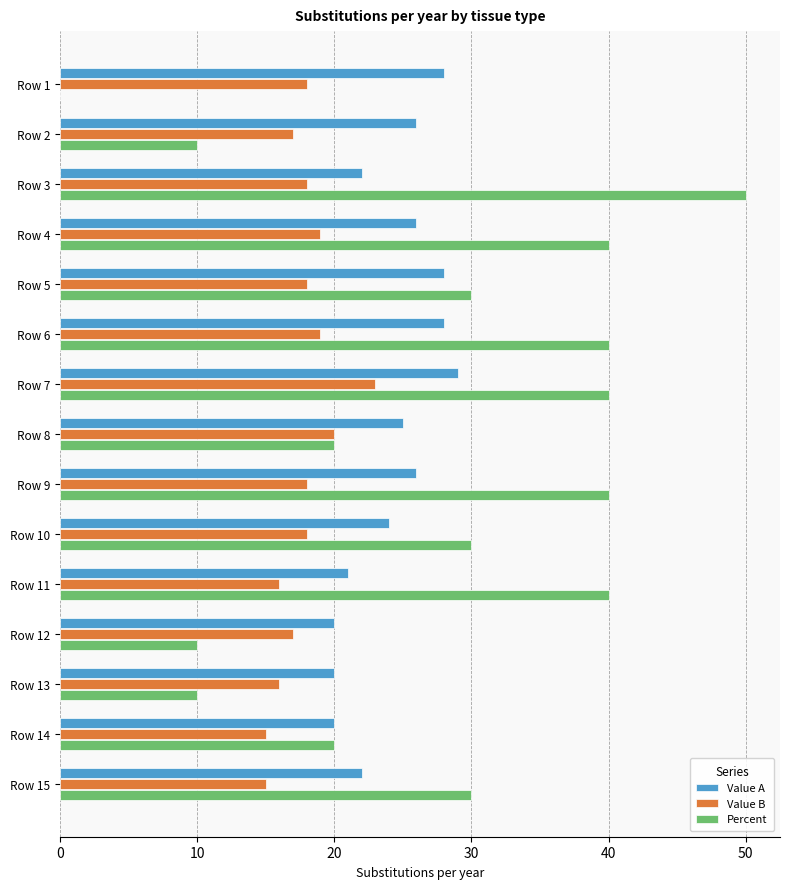

What is the maximum value shown in the chart?

50